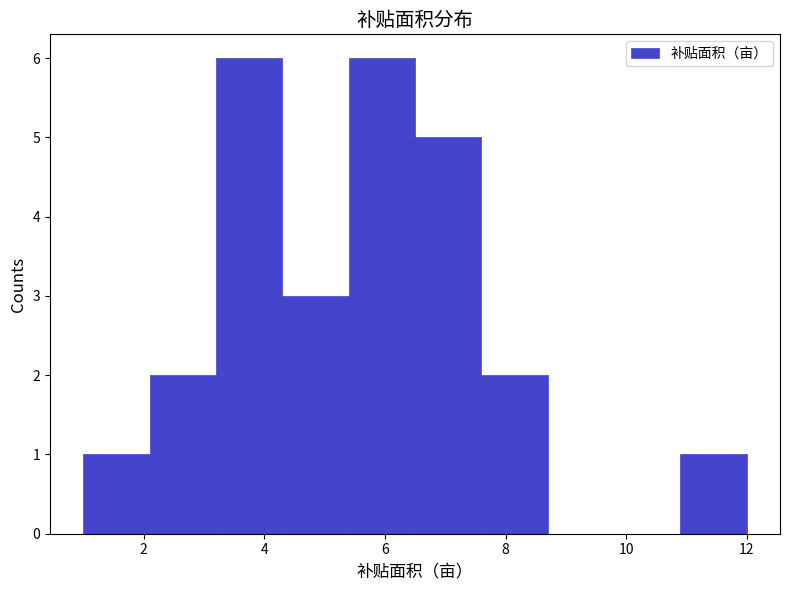

Reading left to right, list every bar in this chart as the range it spans on the x-axis followed by its height. Neither the bar edges nor the heights are printed on the chart, so give them approximately, as read against the axes.

1.0 to 2.1: 1
2.1 to 3.2: 2
3.2 to 4.3: 6
4.3 to 5.4: 3
5.4 to 6.5: 6
6.5 to 7.6: 5
7.6 to 8.7: 2
8.7 to 9.8: 0
9.8 to 10.9: 0
10.9 to 12.0: 1